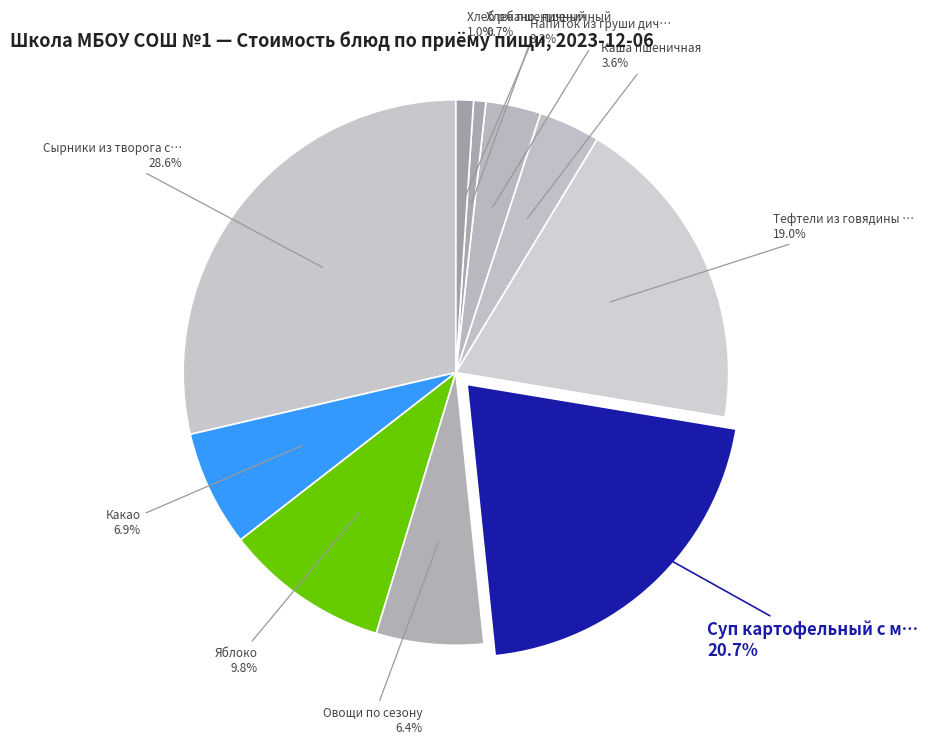

How many segments does this pie chart have?

10